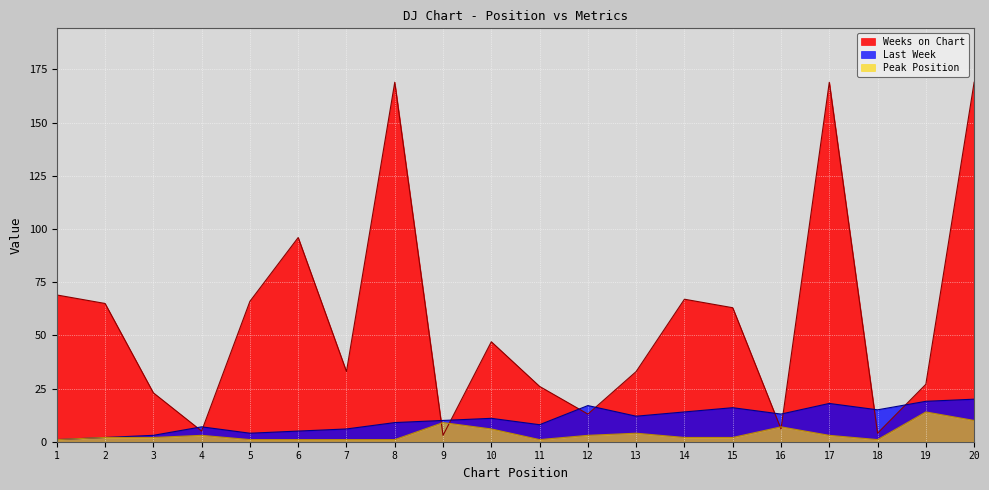

What are all the series names shown in the legend?

Weeks on Chart, Last Week, Peak Position